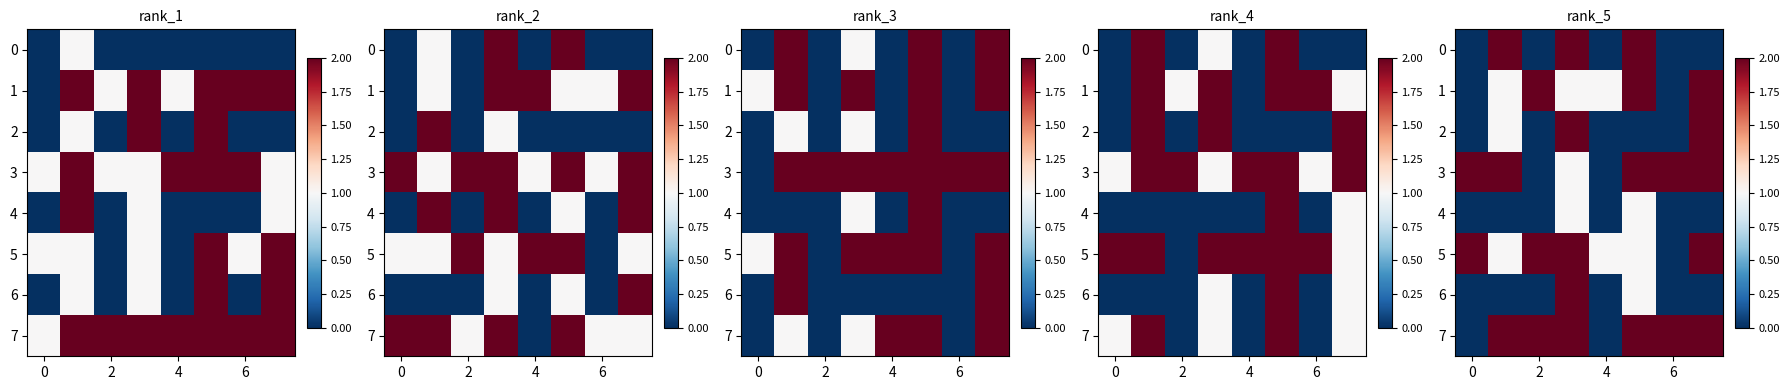

At which label does row_4 first exceed 0?

4